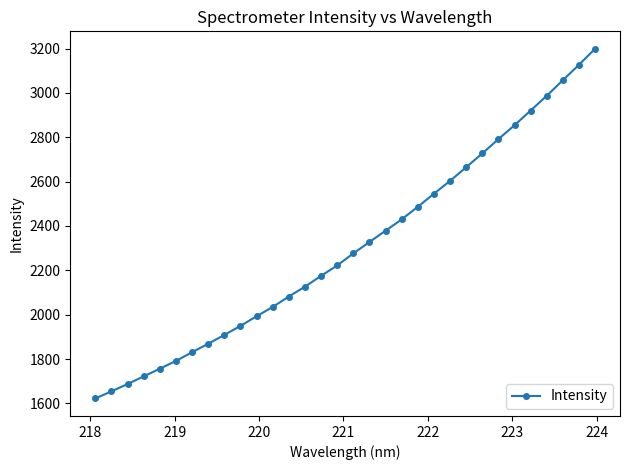

How many values exceed 2276?

16